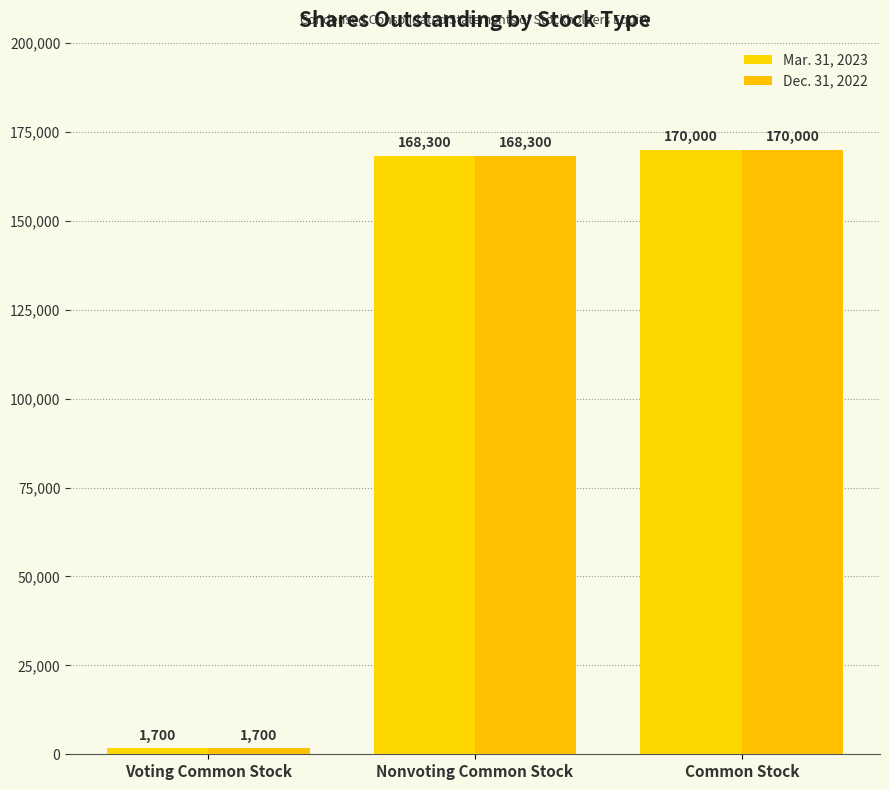

List the labels in order of Mar. 31, 2023 value, smallest first.

Voting Common Stock, Nonvoting Common Stock, Common Stock